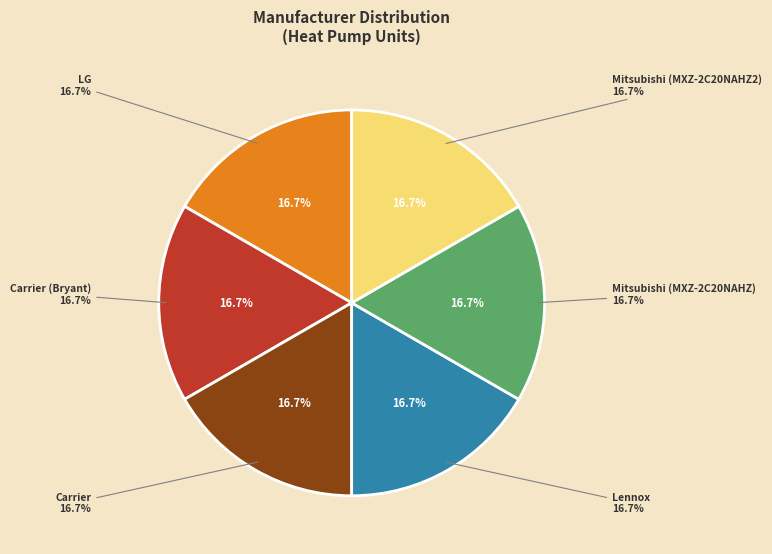

What is the largest slice in the pie chart?

Carrier (Bryant)